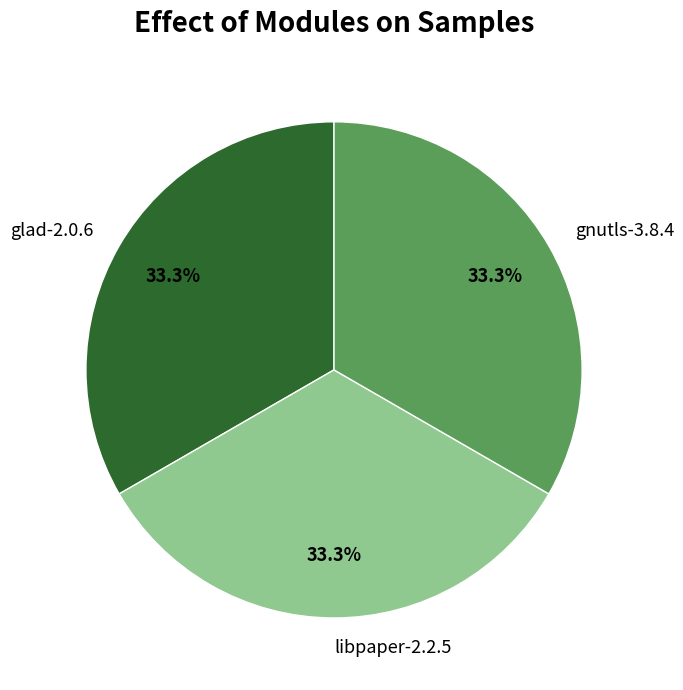

What percentage is NOT represented by libpaper-2.2.5?

66.7%